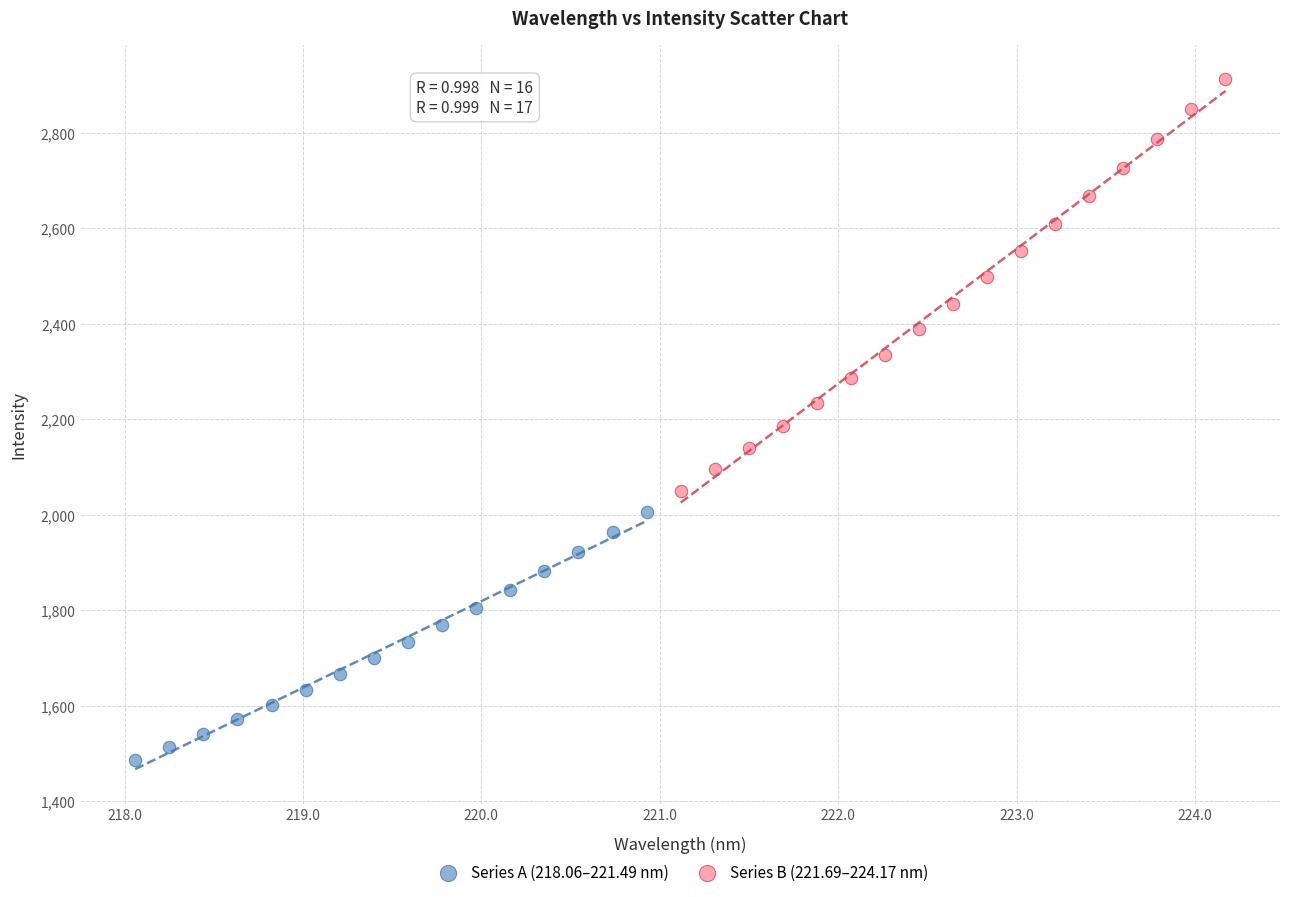

Which series reaches the maximum Y coordinate?

Series B (221.69–224.17 nm)